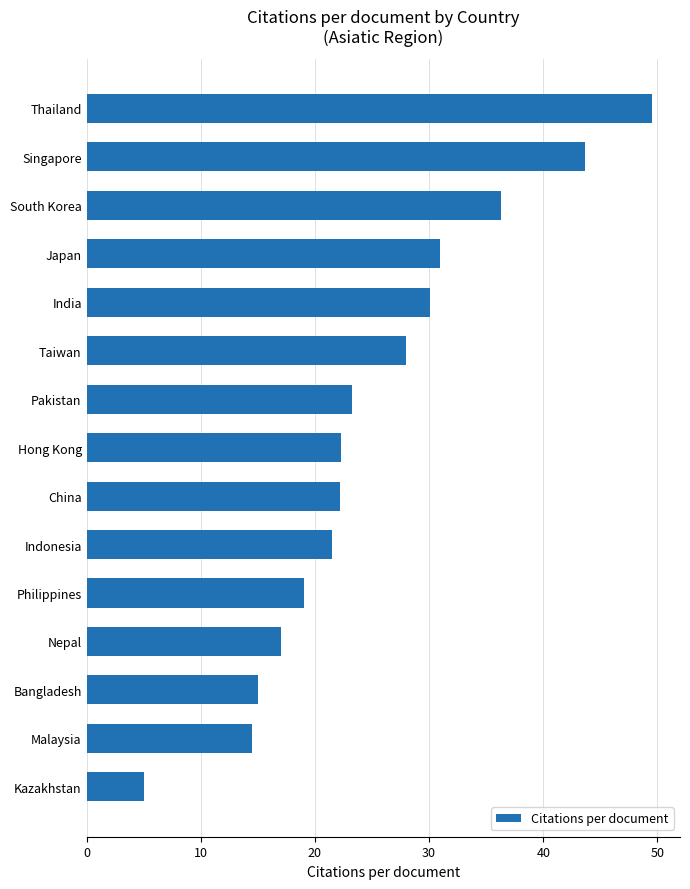

The value at Nepal is 23.8. True or false?

False